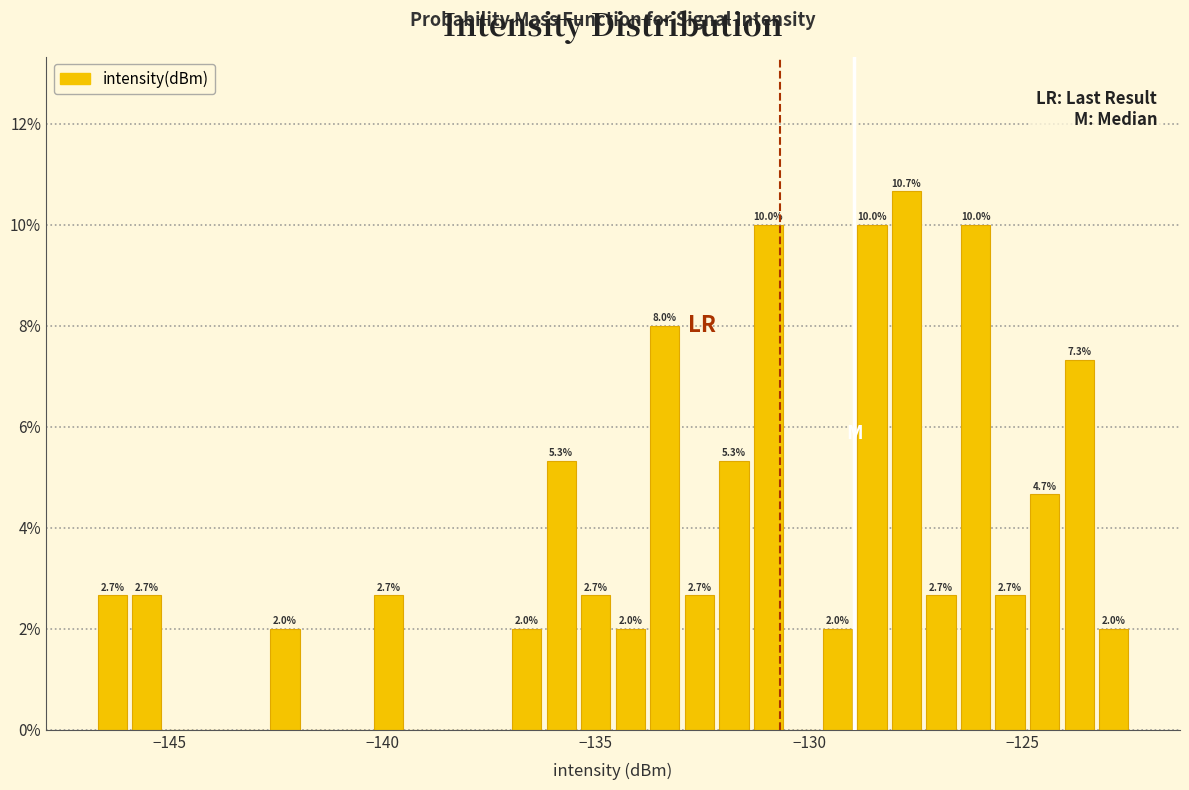

Read against the x-axis, roughly where is the centre of the tallest bar?

-127.5